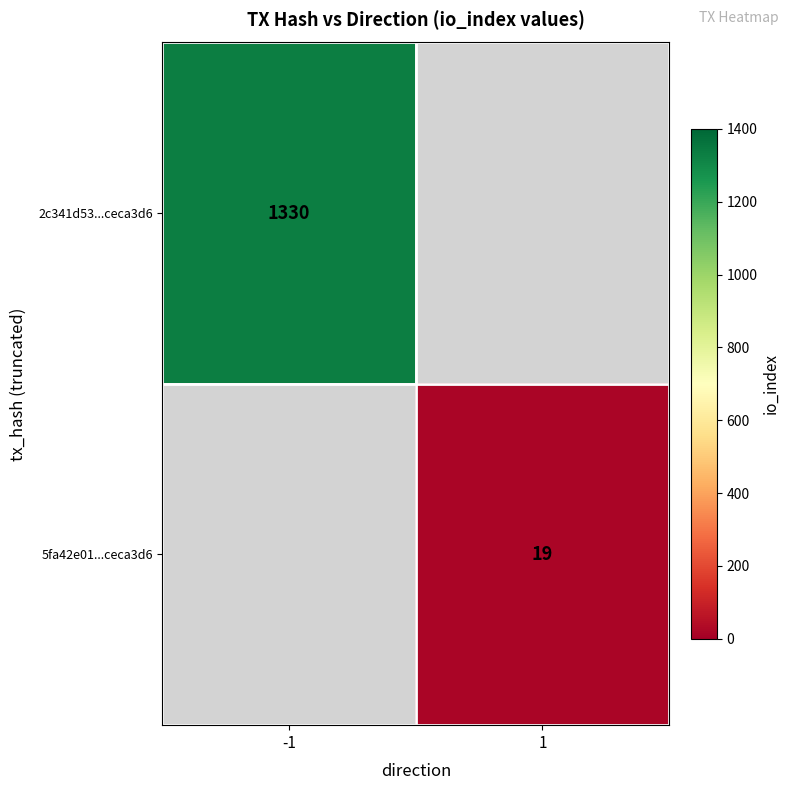

Is it true that 5fa42e01...ceca3d6 equals 11 at 1?

False